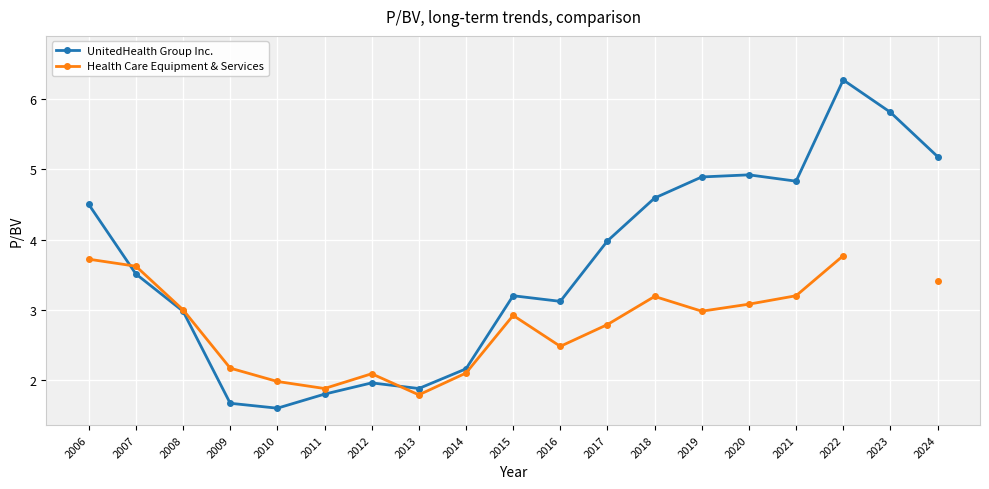

Where is Health Care Equipment & Services nearest to the value 2?

2010